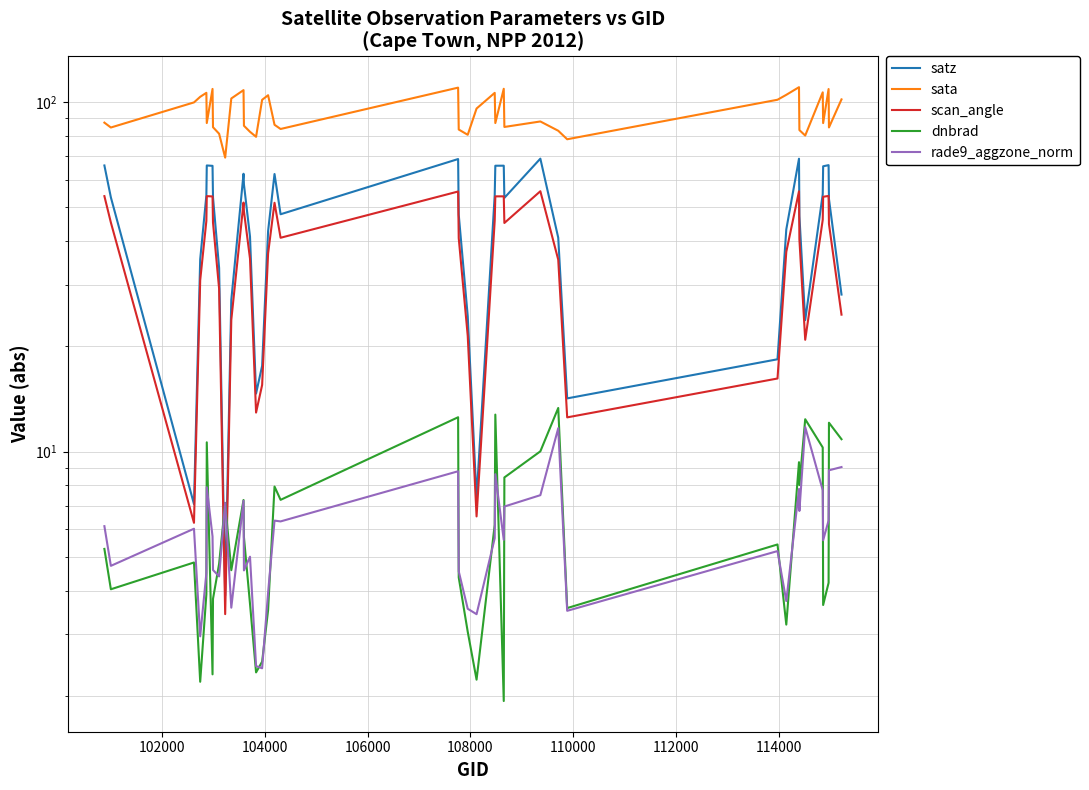

What is the sum of all satz values?

1793.4